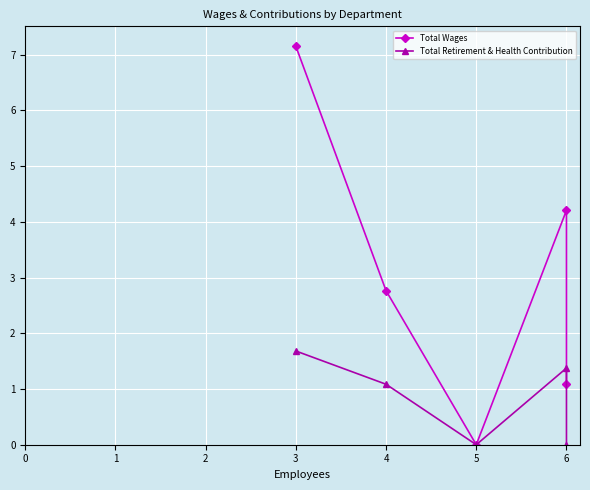

Rank the categories by Total Retirement & Health Contribution value from lowest to highest.

5, 6, 4, 6, 3